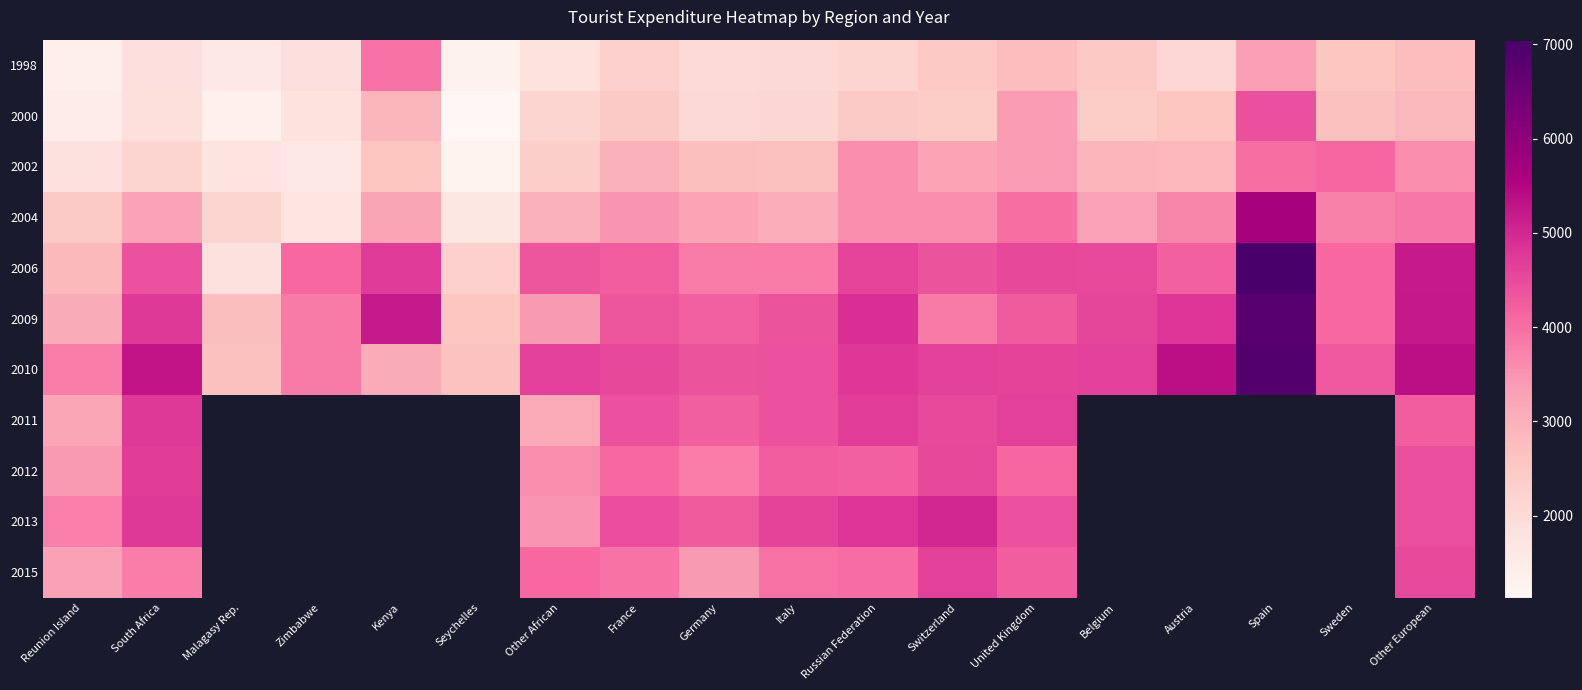

What is the difference between the second highest and minimum values in the 2000 series?

2244.0